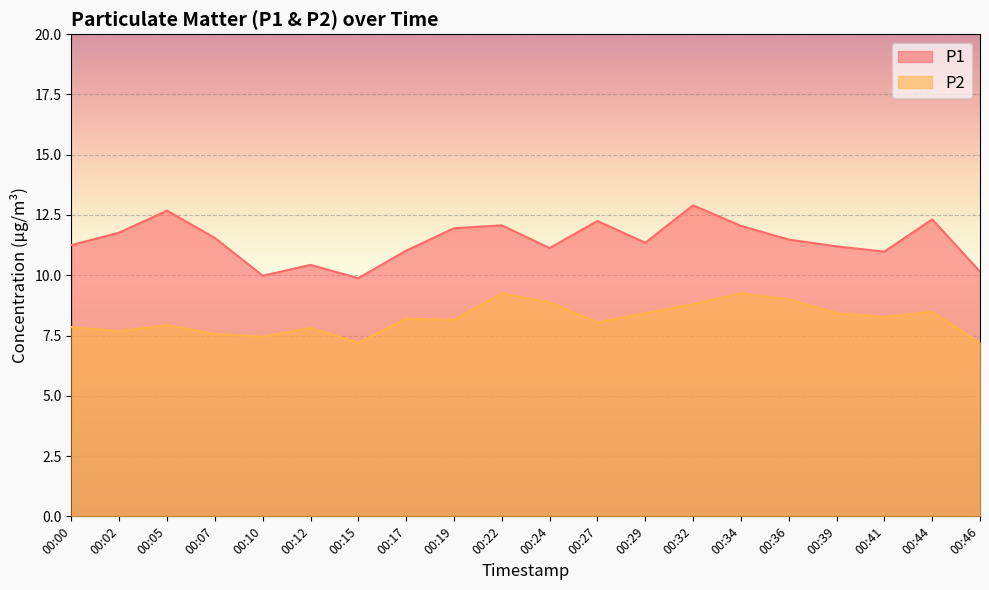

What is the average value of the P1 series?

11.4